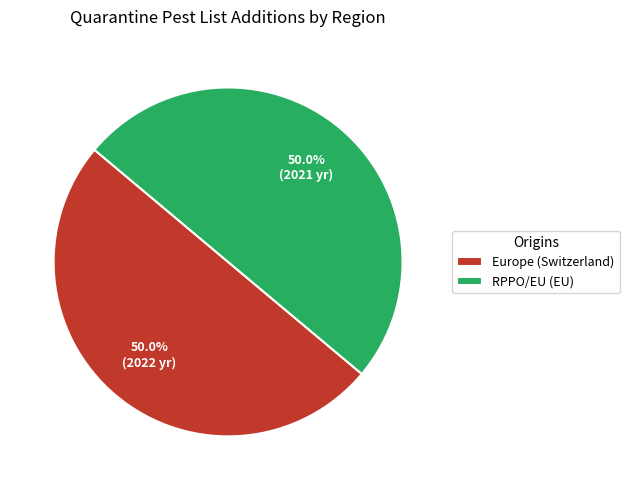

What is the total percentage of RPPO/EU (EU) and Europe (Switzerland)?

100.0%